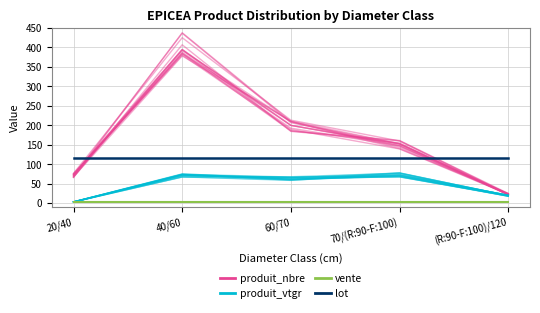

Reading right to left, list all the values displayed in this chart.

produit_nbre: 21.7	152.4	206.4	436.4	69.6
produit_vtgr: 19.5	76.7	58.3	67.2	3.1
vente: 2.0	2.0	2.0	2.0	2.0
lot: 115.0	115.0	115.0	115.0	115.0